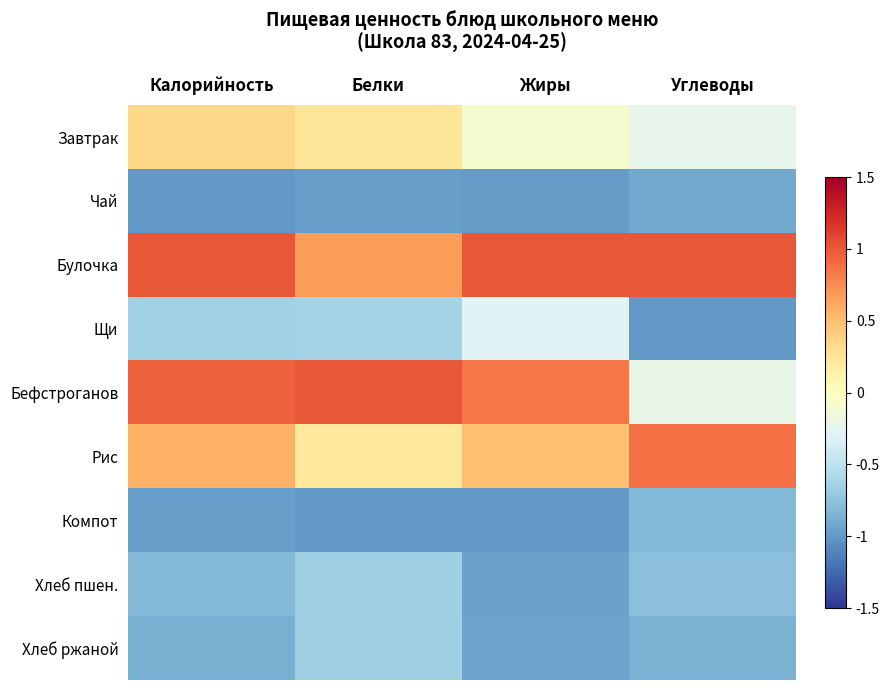

Which series has the largest total across all categories?

Булочка